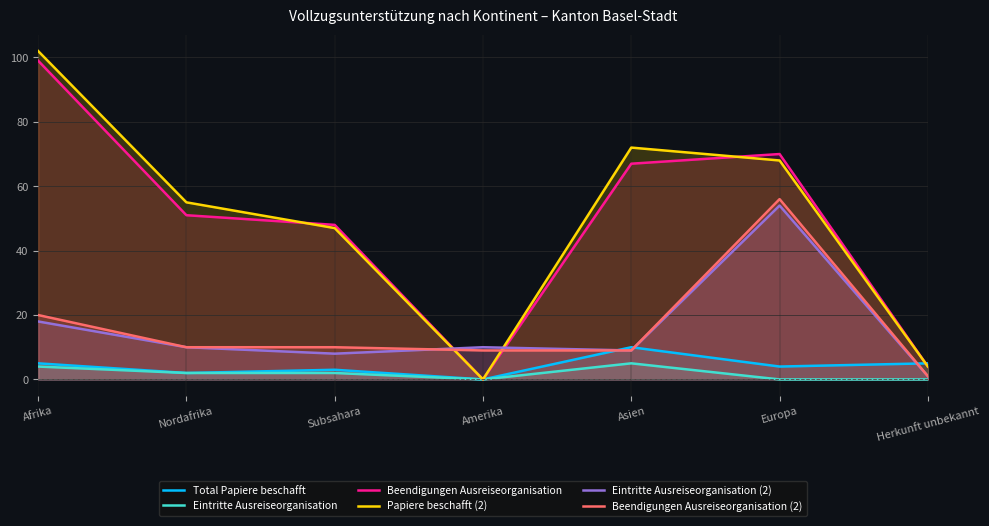

The value of Eintritte Ausreiseorganisation (2) at Herkunft unbekannt is 1. True or false?

True